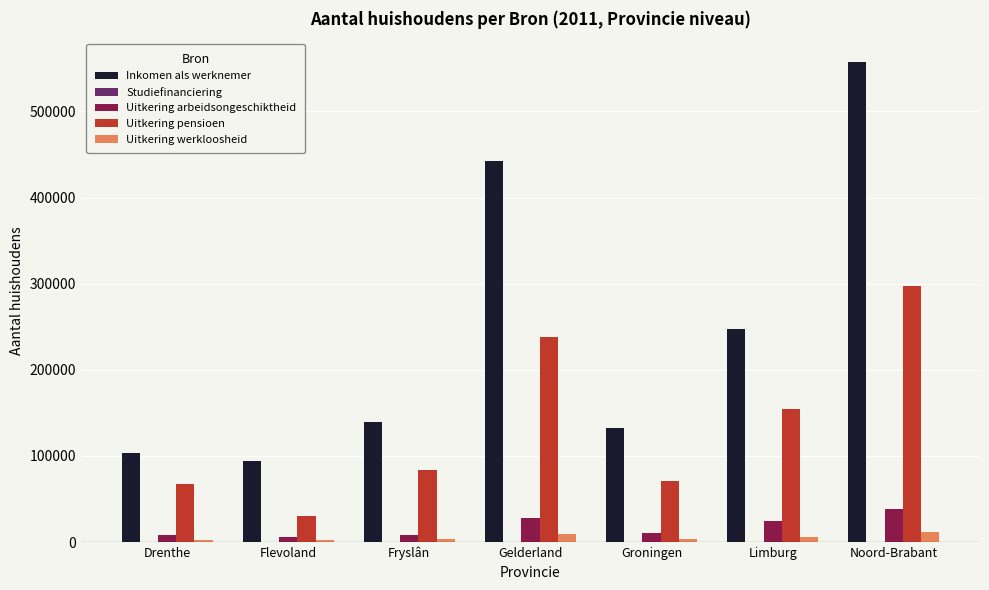

How many bars are there in each group?

4